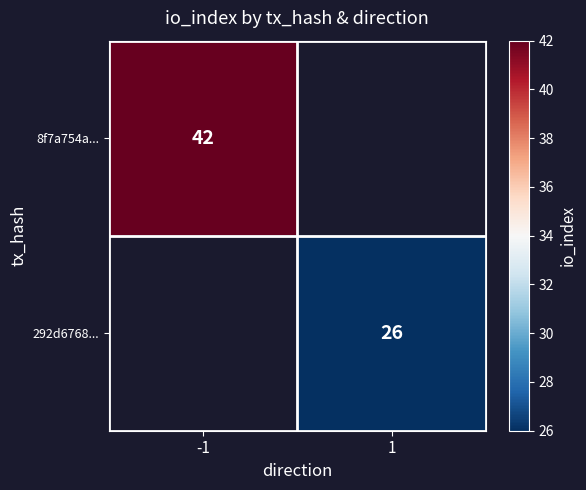

Is the value of 8f7a754a... at -1 greater than the value of 292d6768... at 1?

Yes